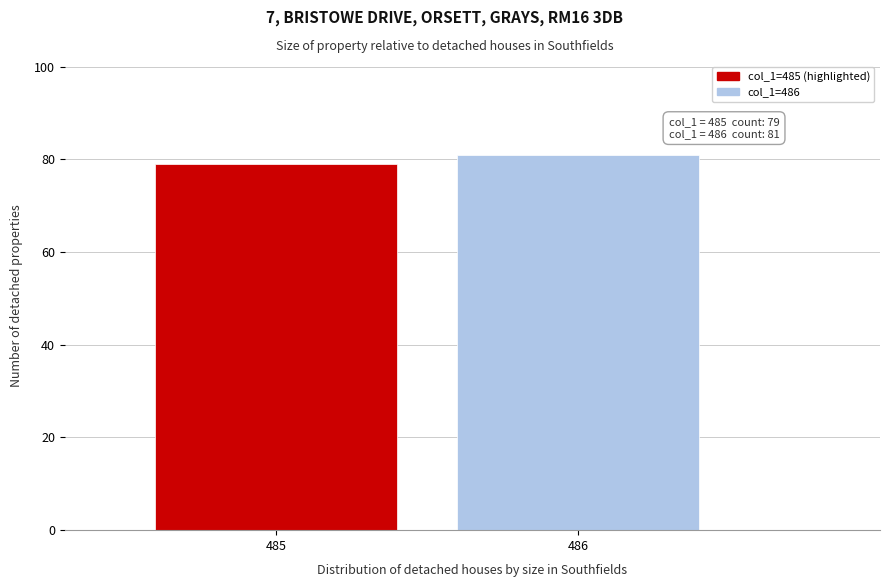

Reading right to left, transcribe all the data shown in this chart.

81	79